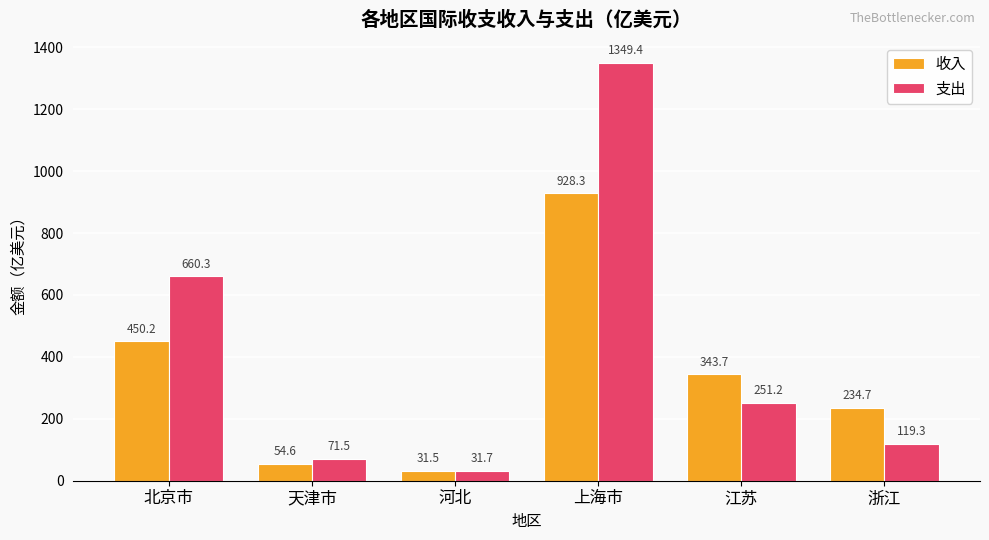

True or false: 收入 has a value of 450.2 at 北京市.

True